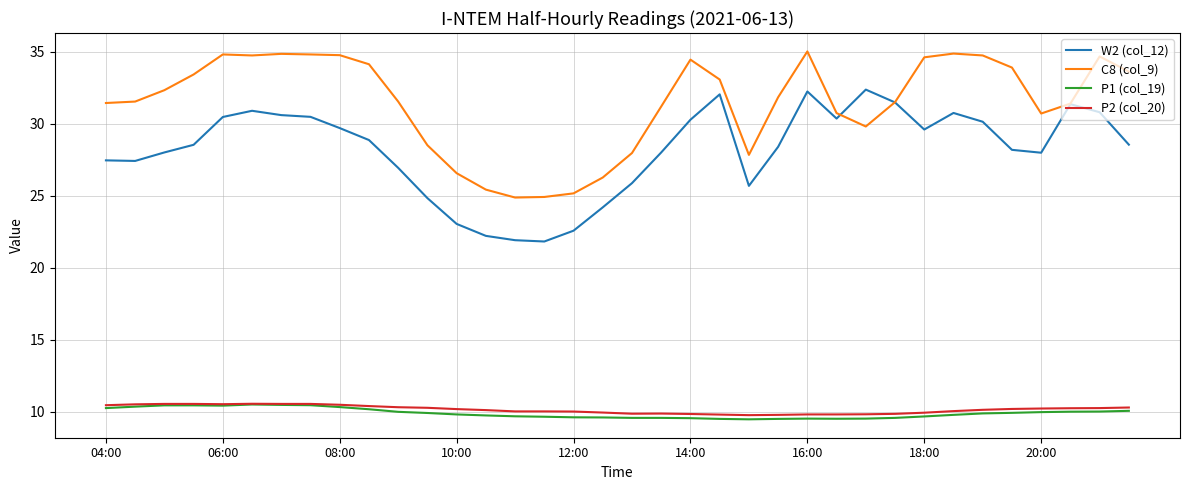

What is the minimum value for P2 (col_20)?

9.8